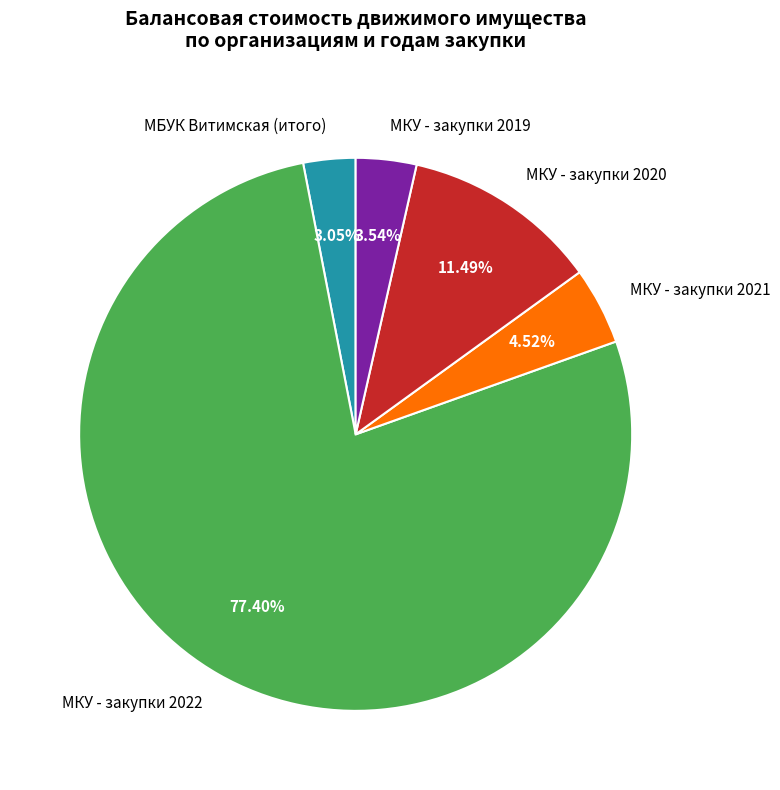

Approximately how many times larger is the value at МКУ - закупки 2020 compared to МБУК Витимская (итого)?

3.8